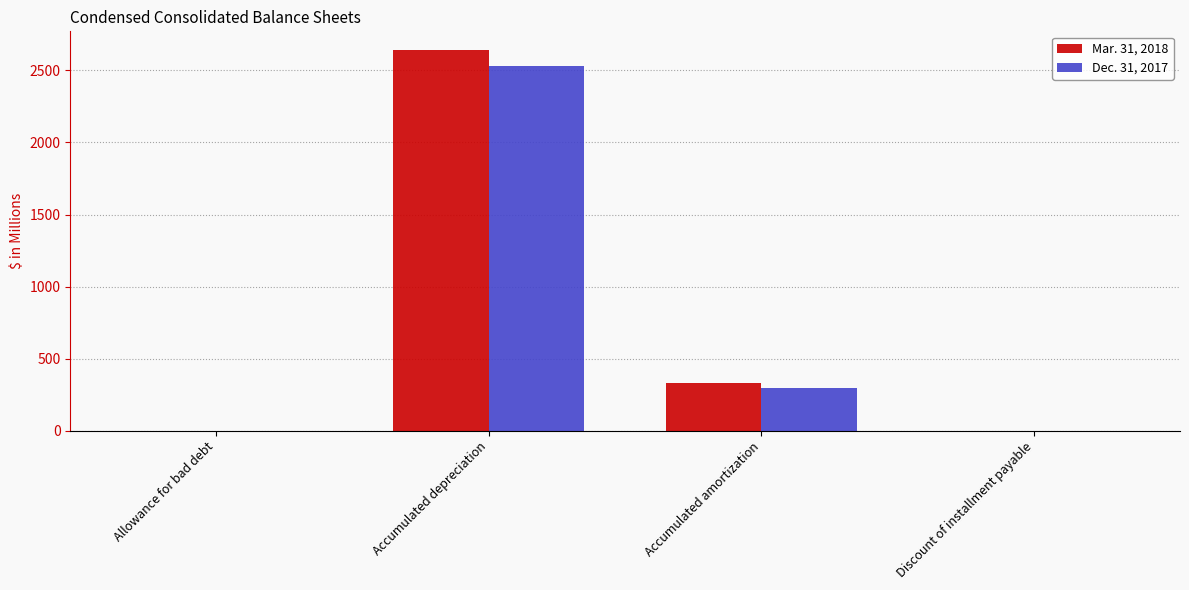

How many groups of bars are there?

4